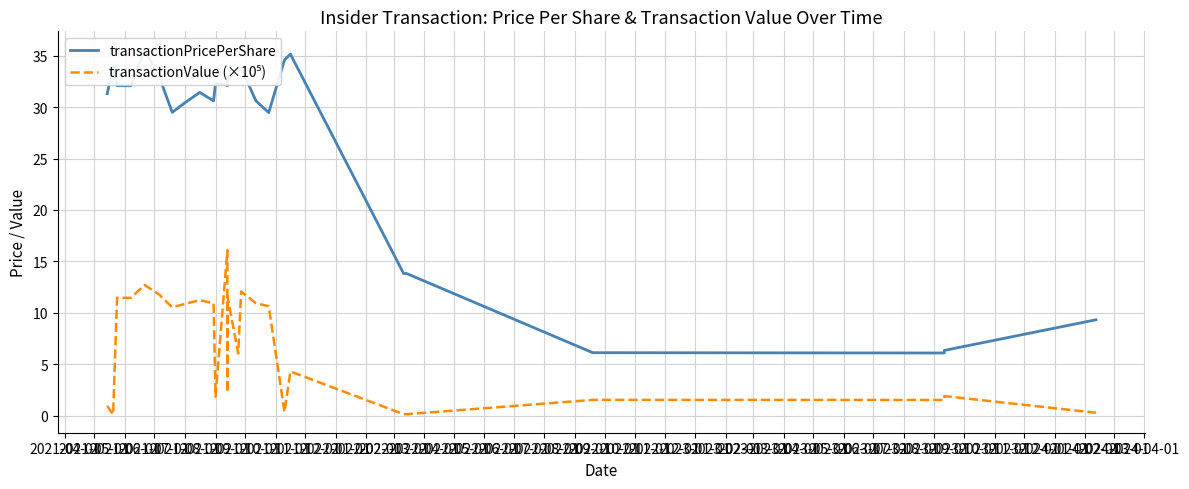

What position from the left is 2021-12-01?

9